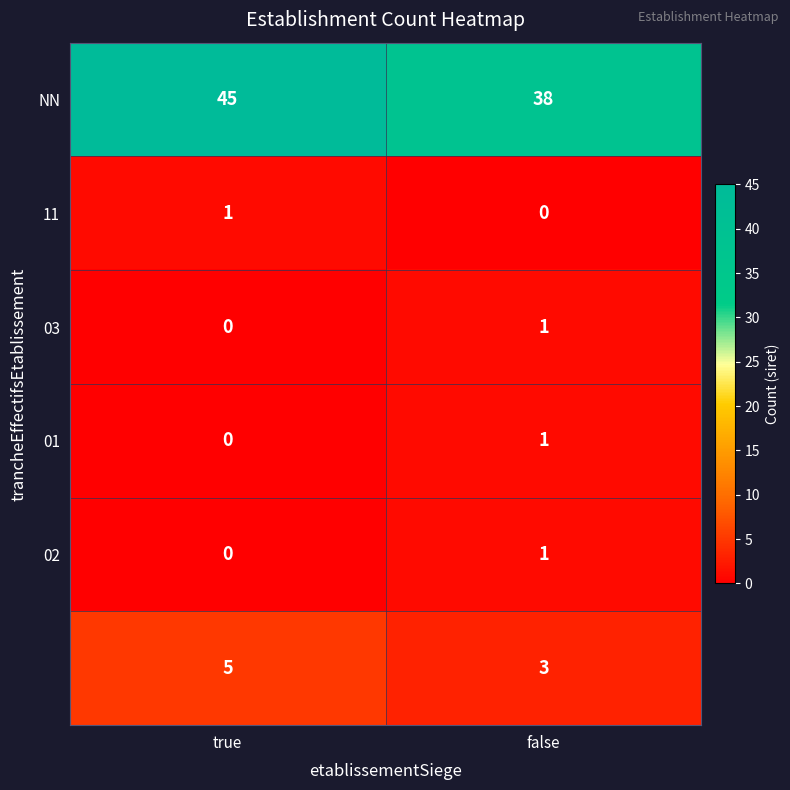

Which category has the highest value across all series?

true